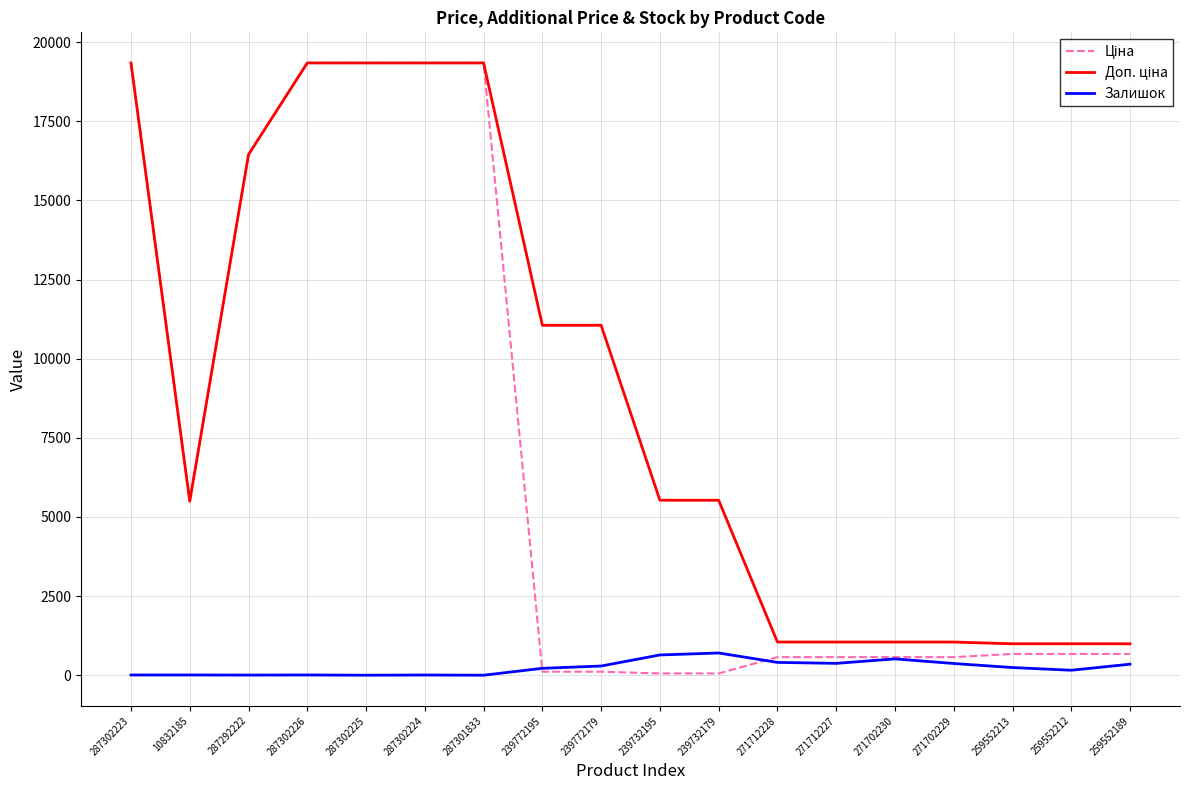

How many distinct data groups are displayed?

3